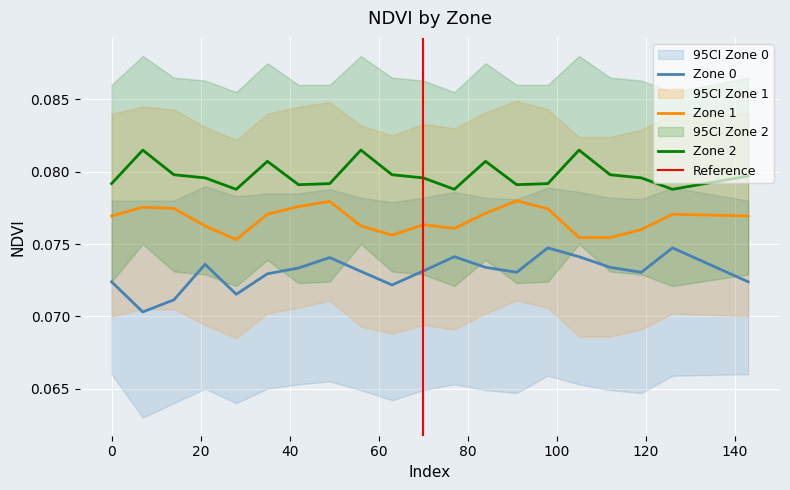

In Zone 1, how many points are higher than both neighbors (excluding endpoints)?

5